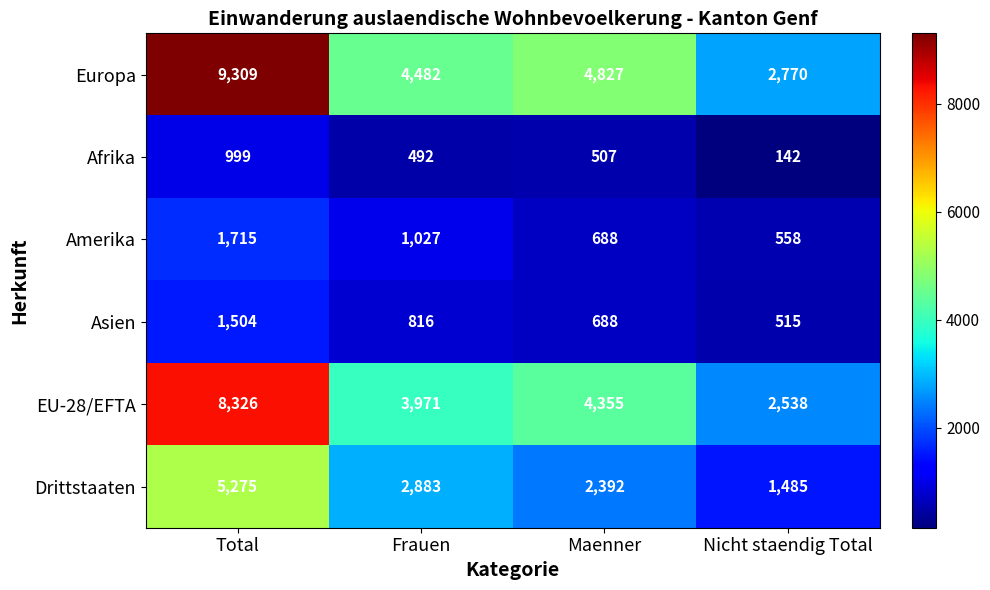

Where is Drittstaaten nearest to the value 3380?

Frauen